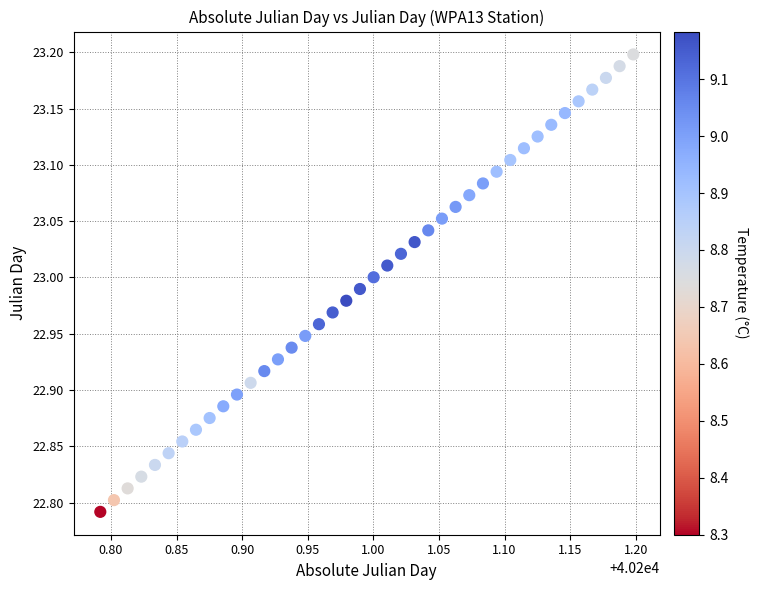

What is the range of Y values (max minus min)?

0.4